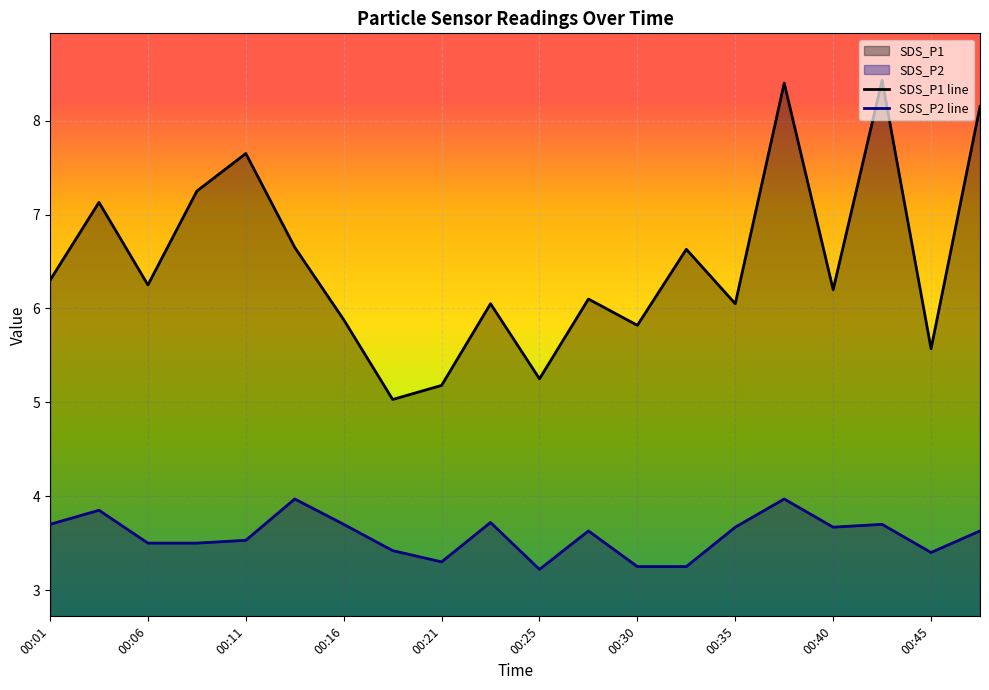

True or false: SDS_P2 and SDS_P1 intersect in this chart.

False